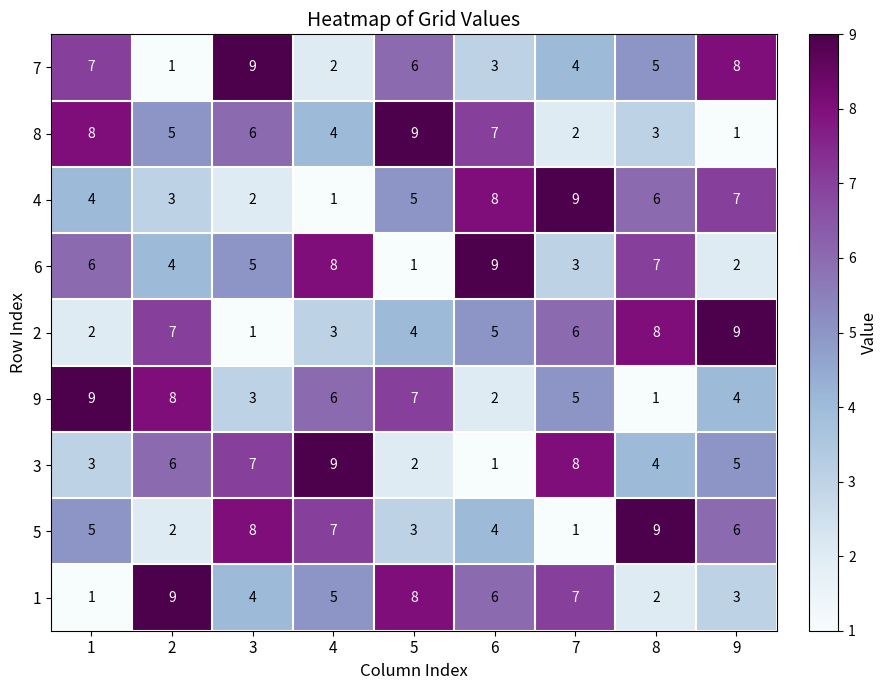

True or false: 8 has a value of 3 at 8.

True